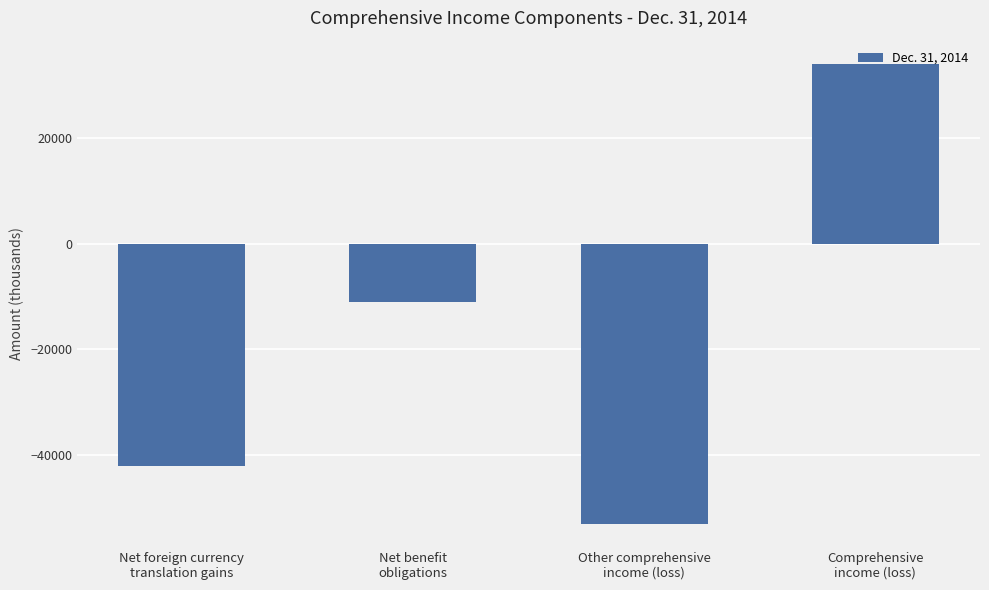

What is the average value?

-18000